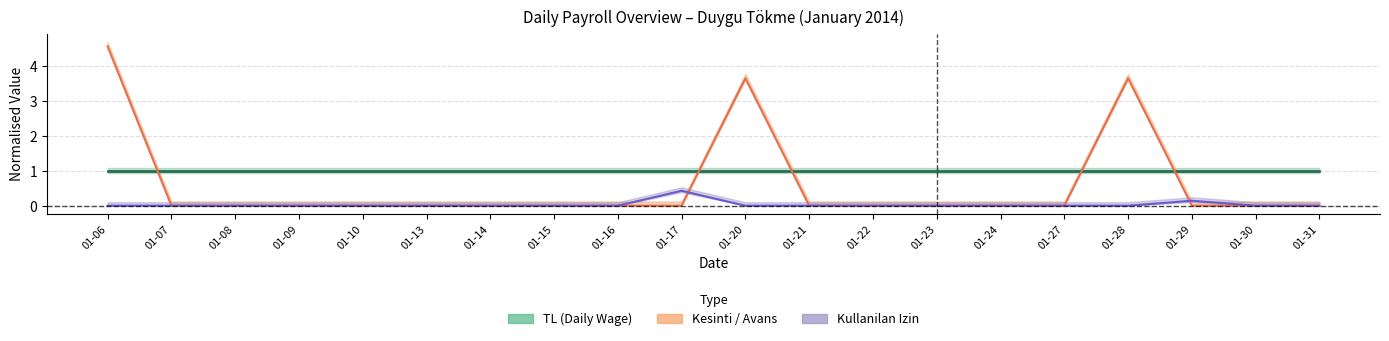

In Kulanilan / IZIN, how many points are higher than both neighbors (excluding endpoints)?

2